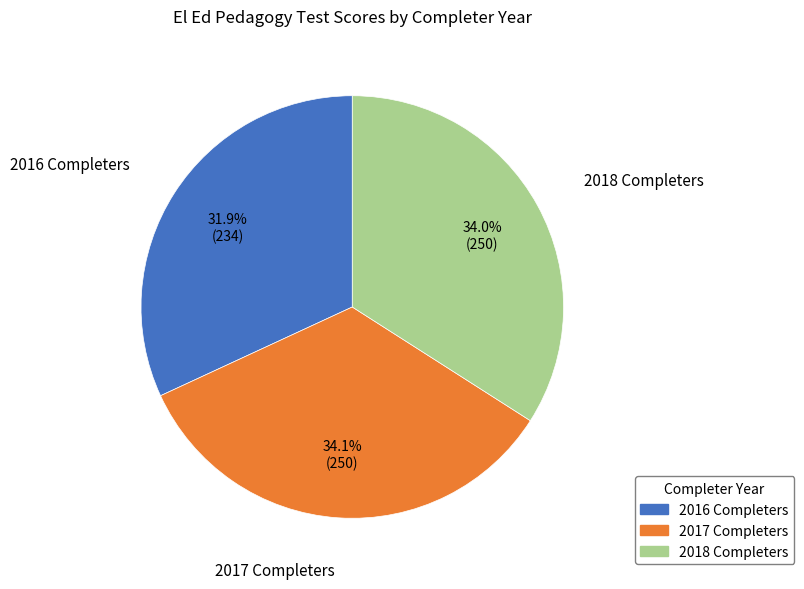

Which slice is the smallest?

2016 Completers